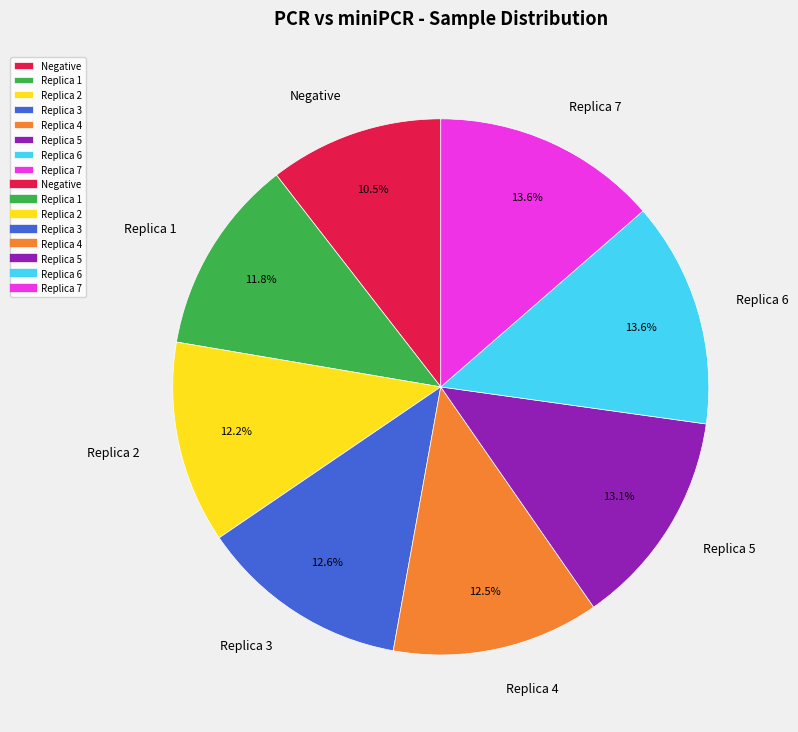

How many segments does this pie chart have?

8